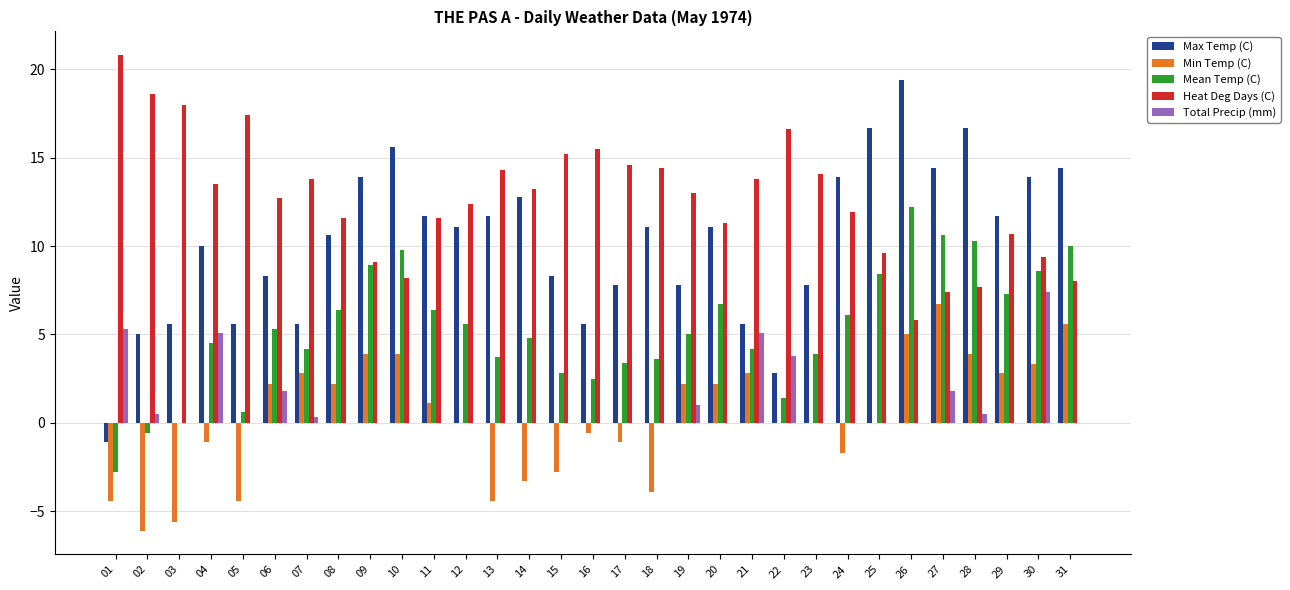

The Min Temp (C) series shows 6.7 at 27. True or false?

True